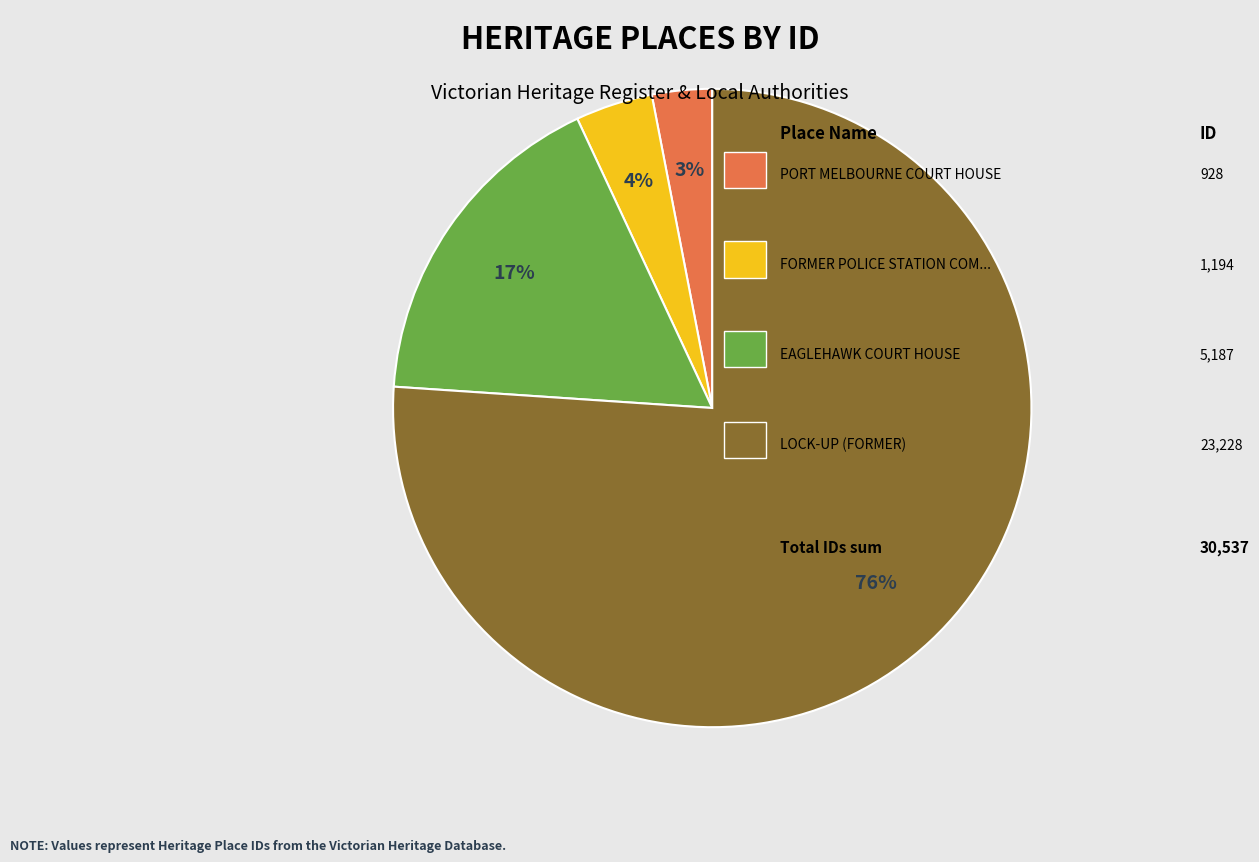

To the nearest percent, what is the average slice percentage?

25%